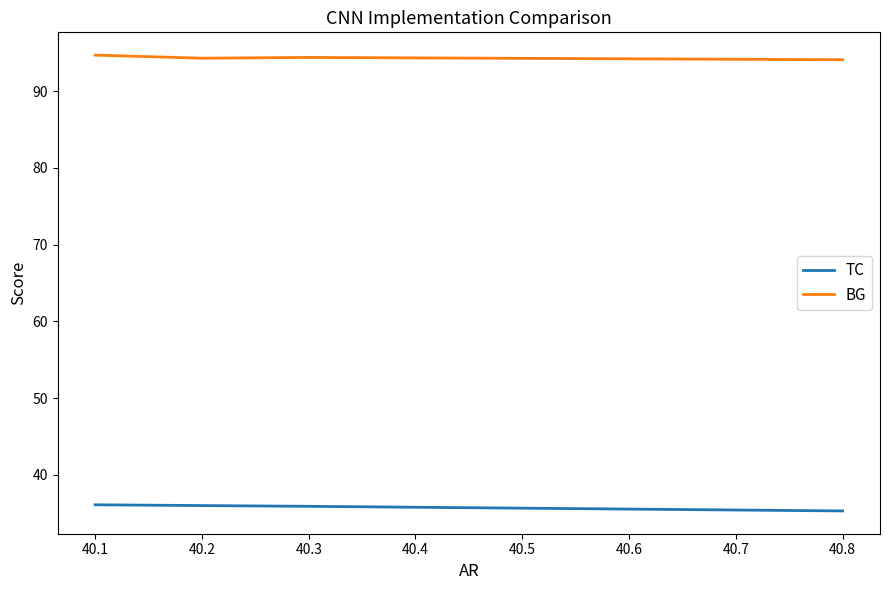

Does the chart have visible grid lines?

No